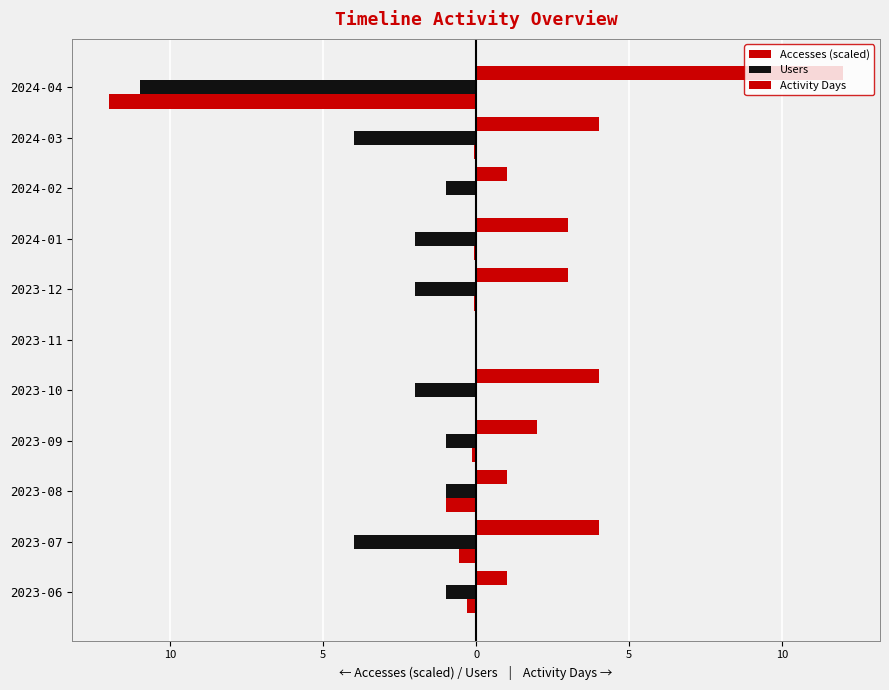

Does the chart contain any negative values?

Yes